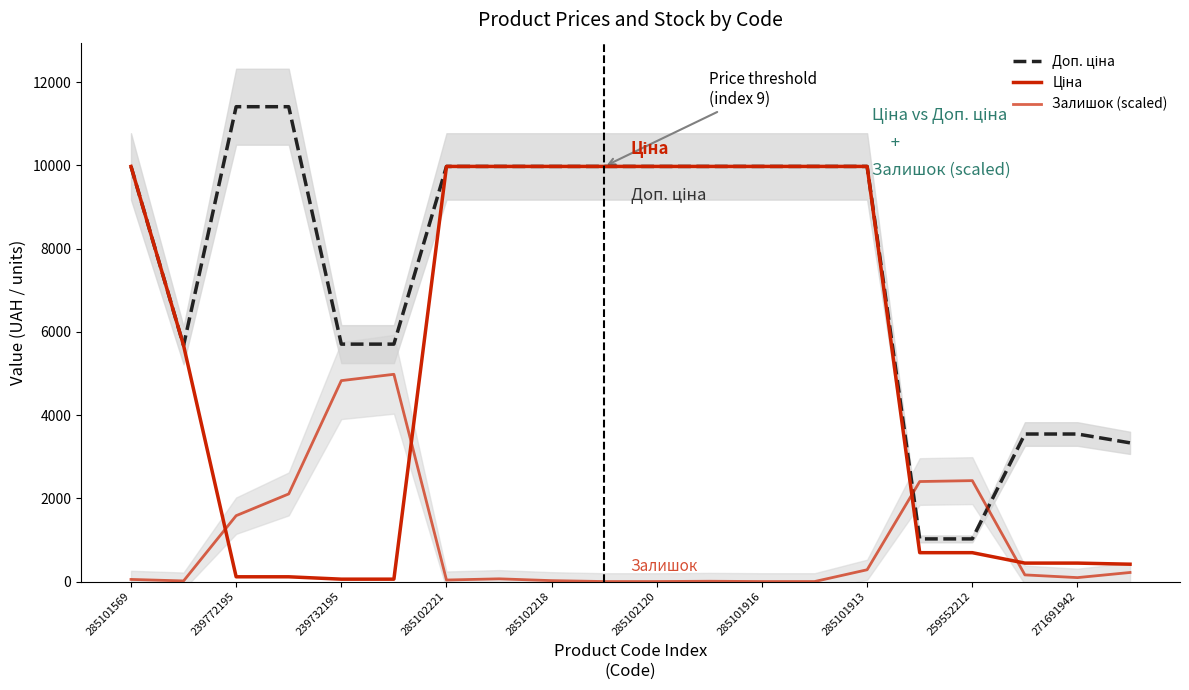

What position from the left is 259552212?

17